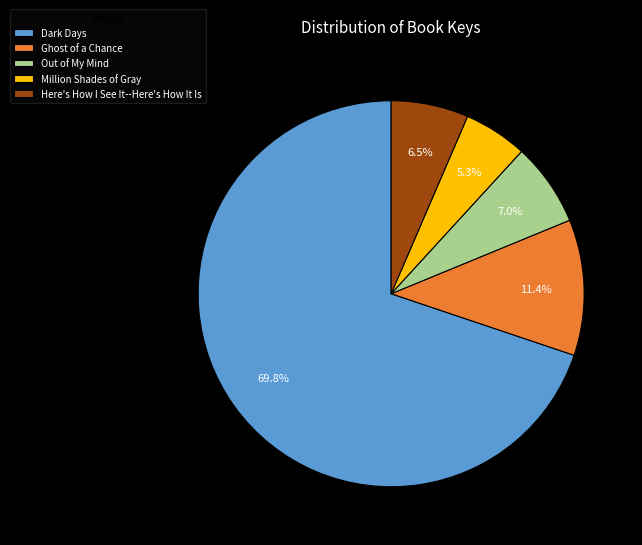

To the nearest percent, what is the average slice percentage?

20%